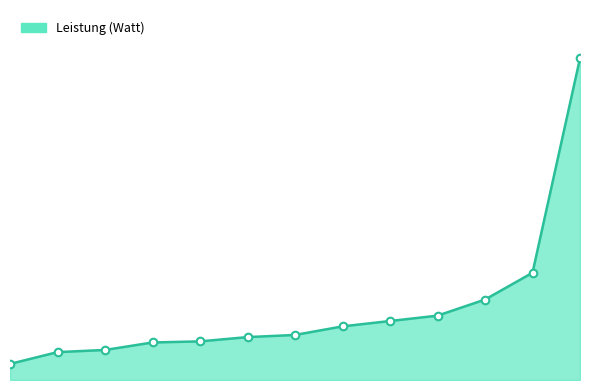

Is this an area chart (filled region under the line)?

Yes